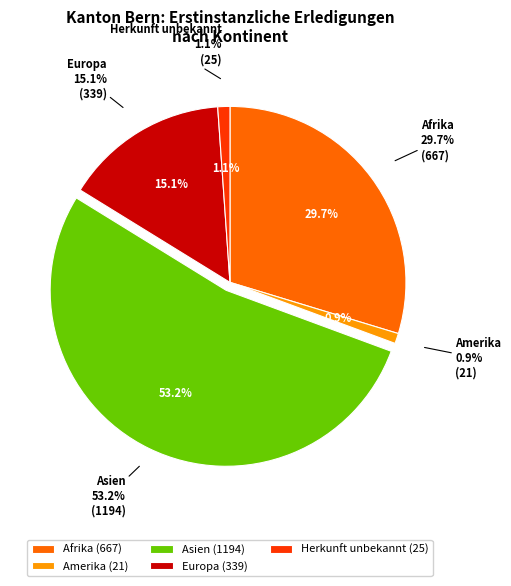

Which slice represents more than half of the pie?

Asien